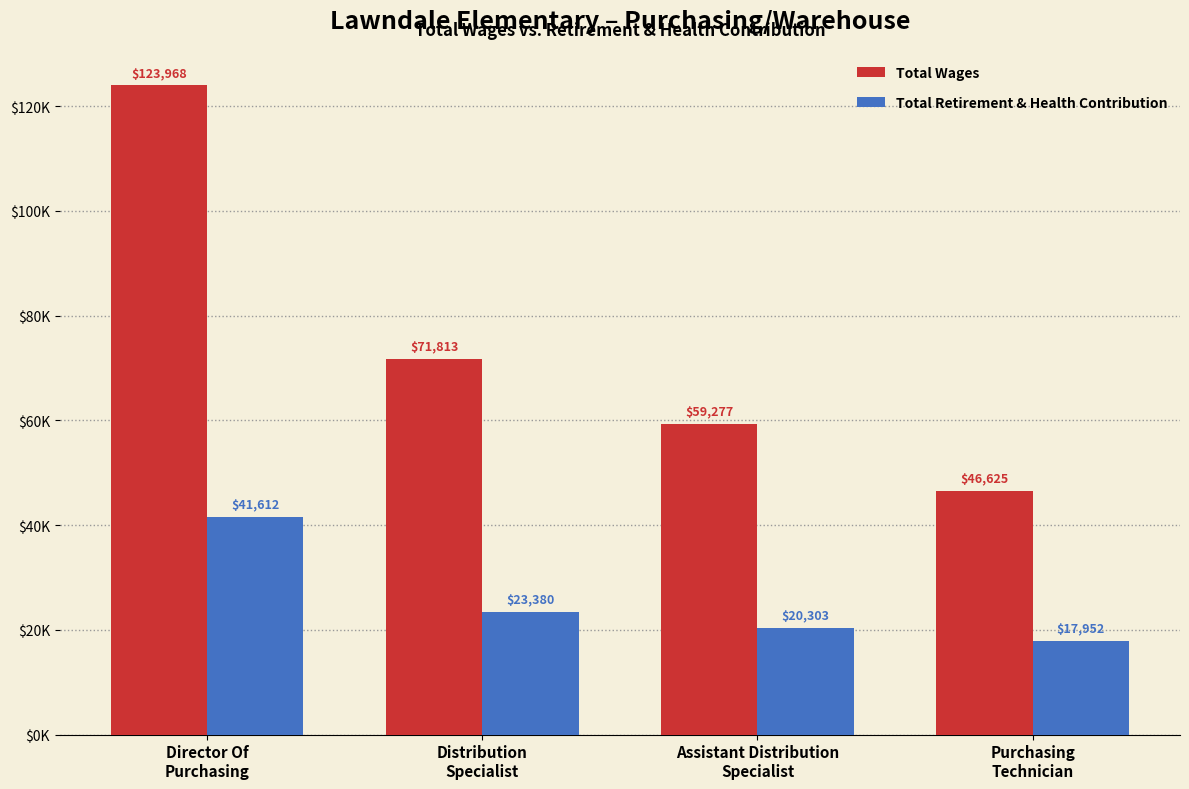

What are all the series names shown in the legend?

Total Wages, Total Retirement & Health Contribution